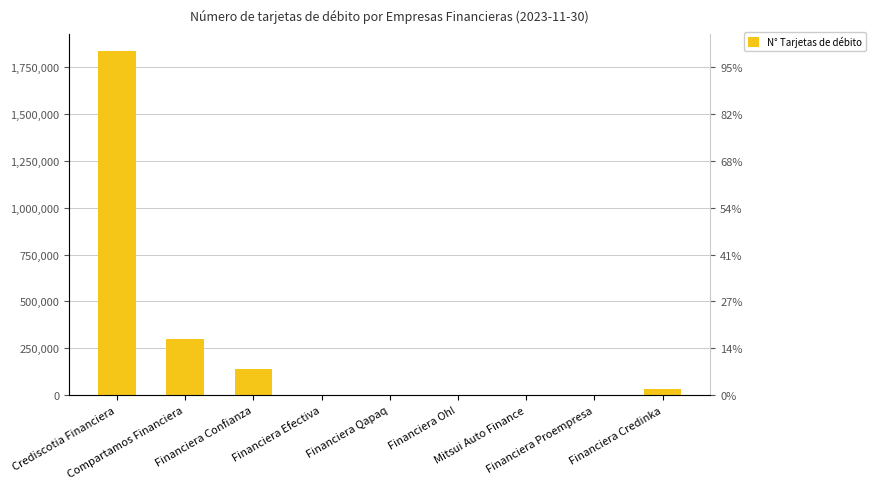

List the labels in order of value, largest first.

Crediscotia Financiera, Compartamos Financiera, Financiera Confianza, Financiera Credinka, Financiera Efectiva, Financiera Oh!, Financiera Qapaq, Mitsui Auto Finance, Financiera Proempresa